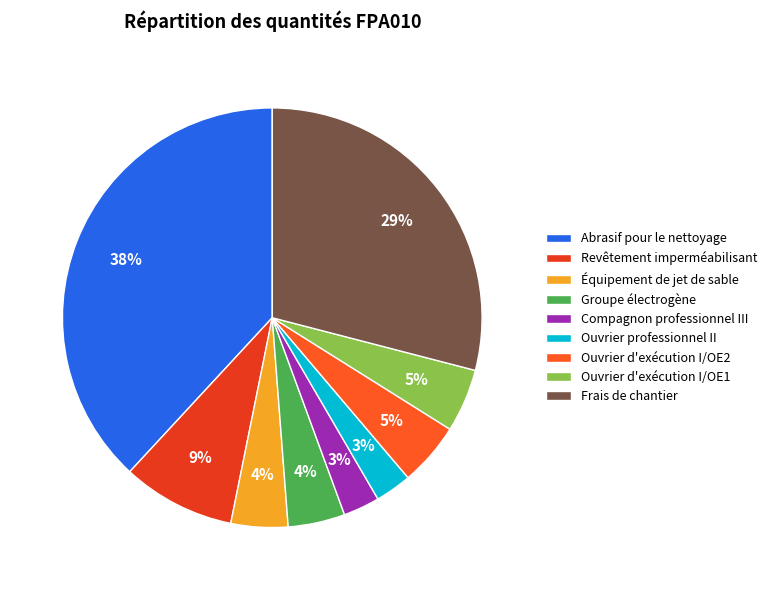

Count the number of slices in the pie.

9